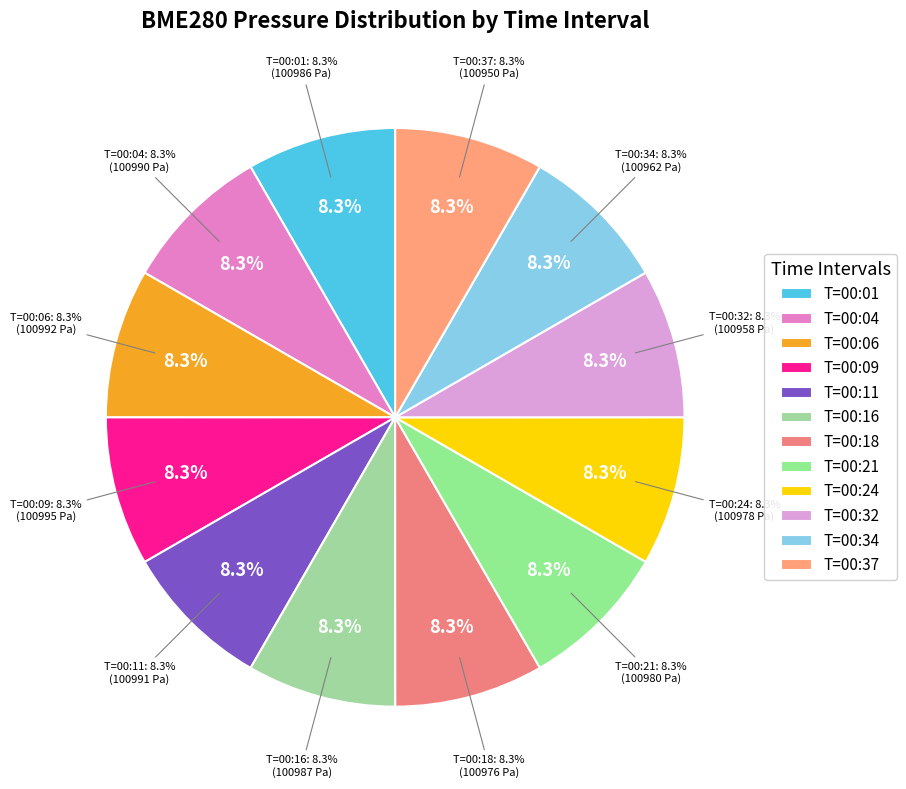

How many segments does this pie chart have?

12